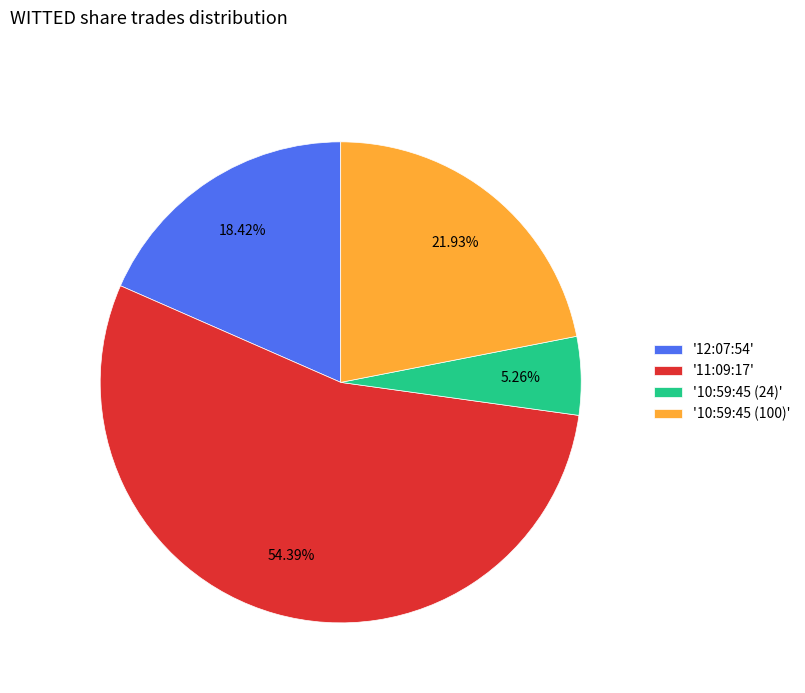

What is the majority slice?

'11:09:17'